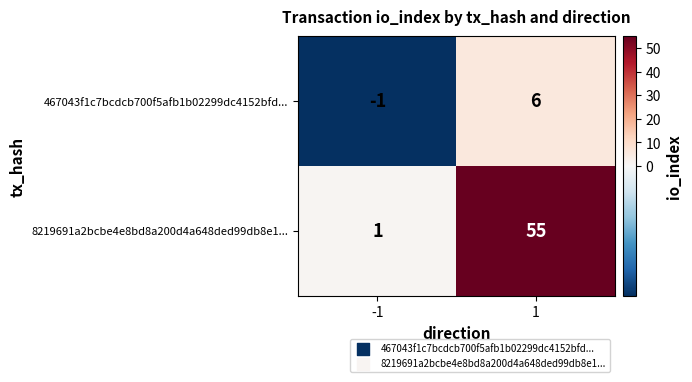

Which series has the widest spread of values?

8219691a2bcbe4e8bd8a200d4a648ded99db8e1...